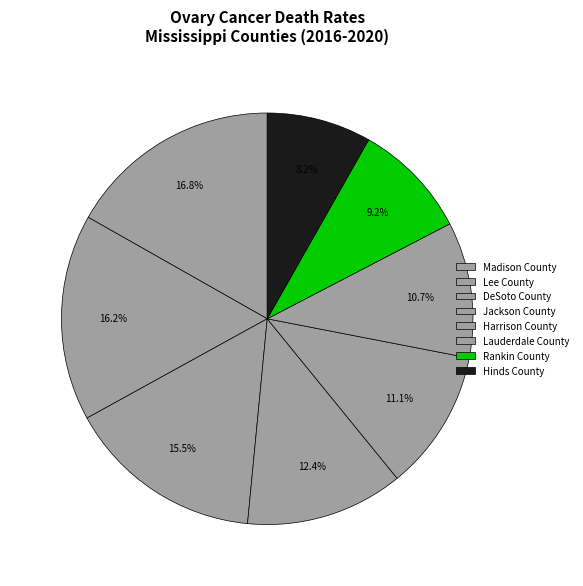

Approximately how many times larger is the value at Lee County compared to Harrison County?

1.5